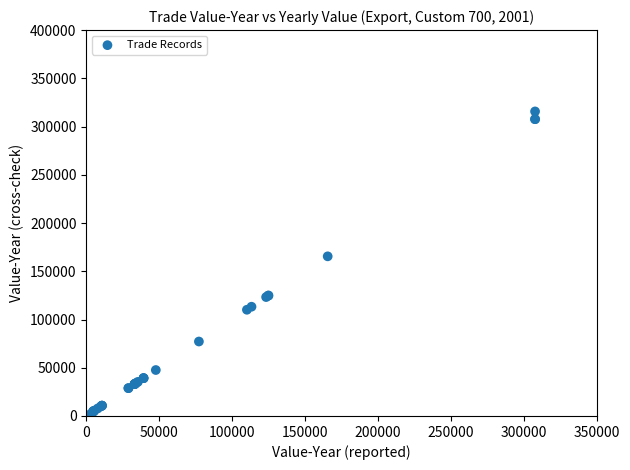

What Y value in the scatter plot is closest to 157986?

165478